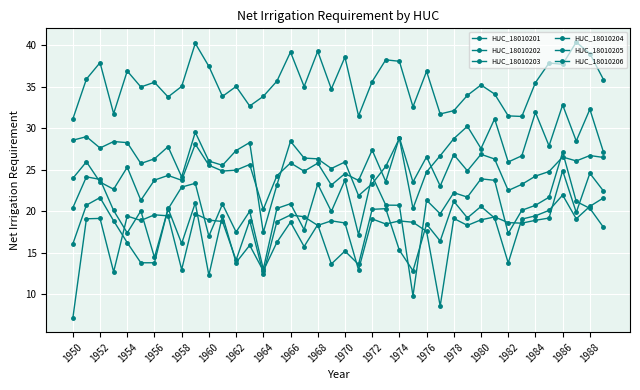

List the series in order of their peak value, lowest first.

HUC_18010201, HUC_18010203, HUC_18010202, HUC_18010204, HUC_18010205, HUC_18010206